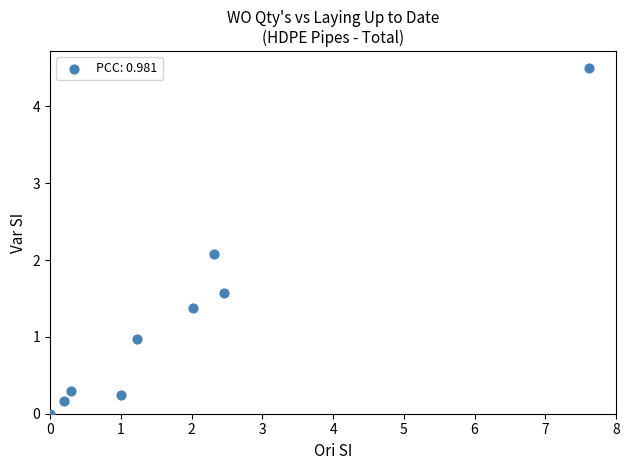

What Y value in the scatter plot is closest to 2?

2.1